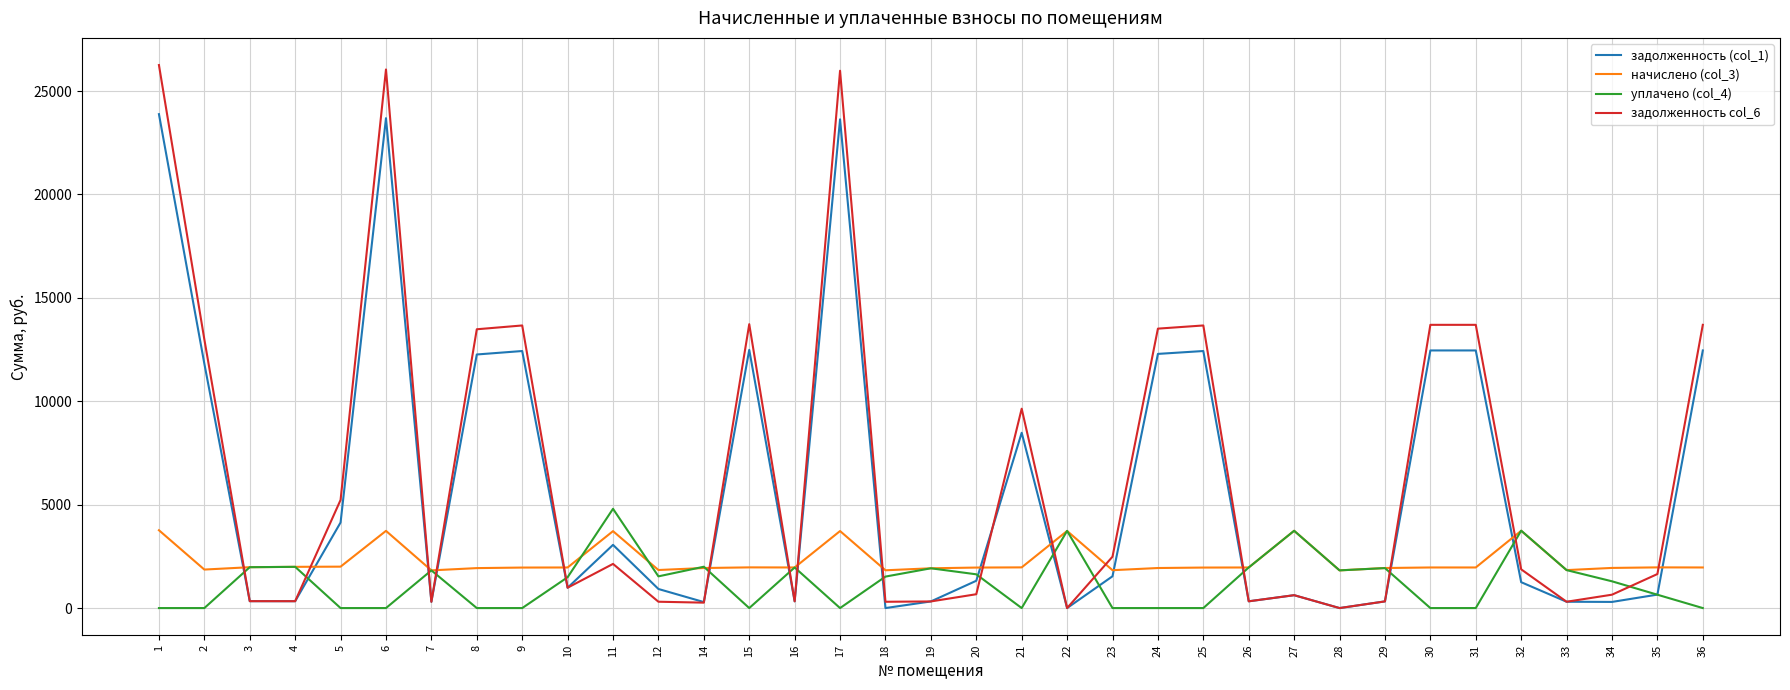

What are all the series names shown in the legend?

задолженность (col_1), начислено (col_3), уплачено (col_4), задолженность col_6